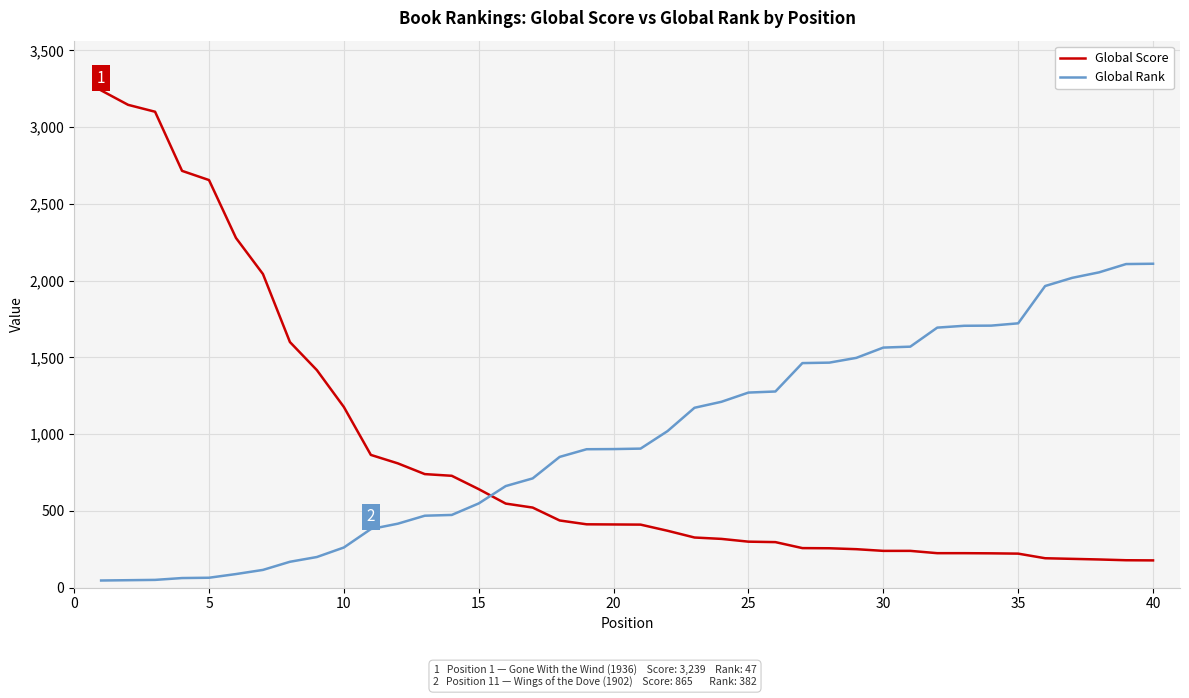

Rank the series by their maximum value, from highest to lowest.

Global Score, Global Rank